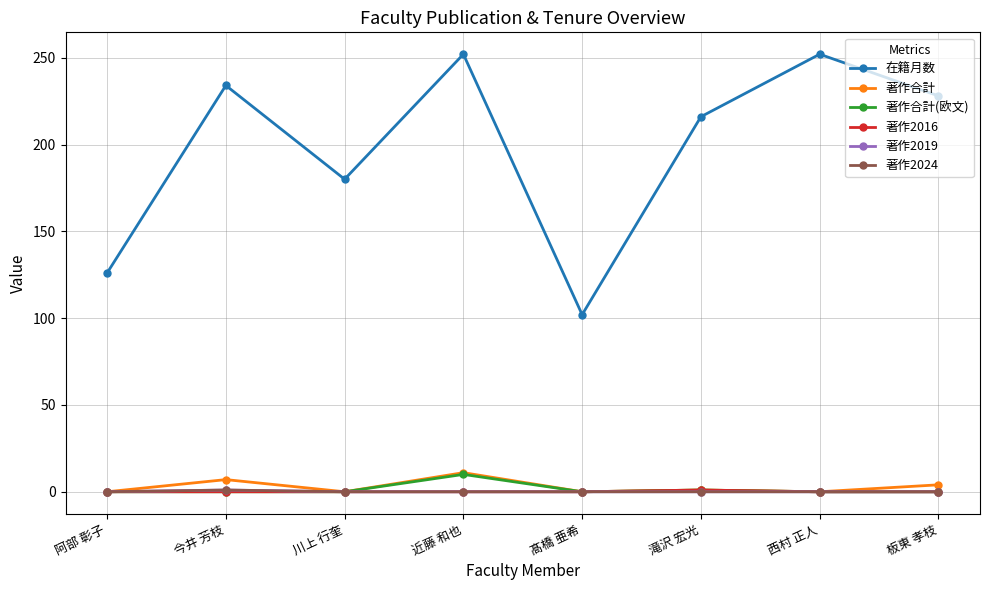

Is this an area chart (filled region under the line)?

No